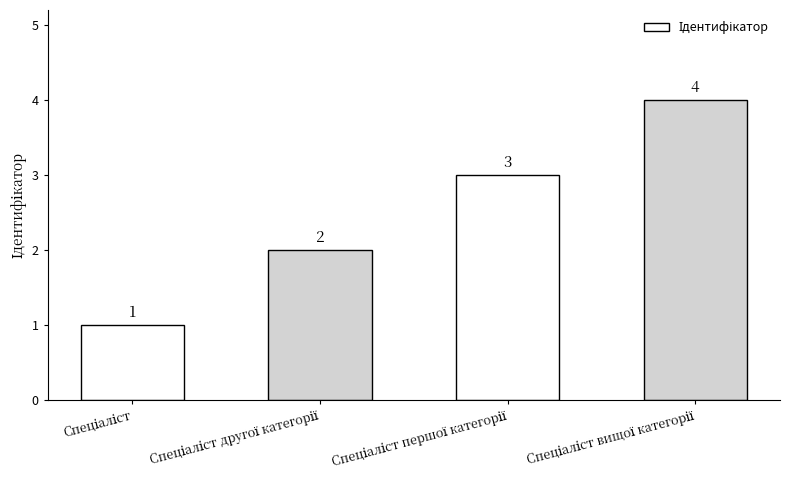

Count the values in the range 2 to 4.

3